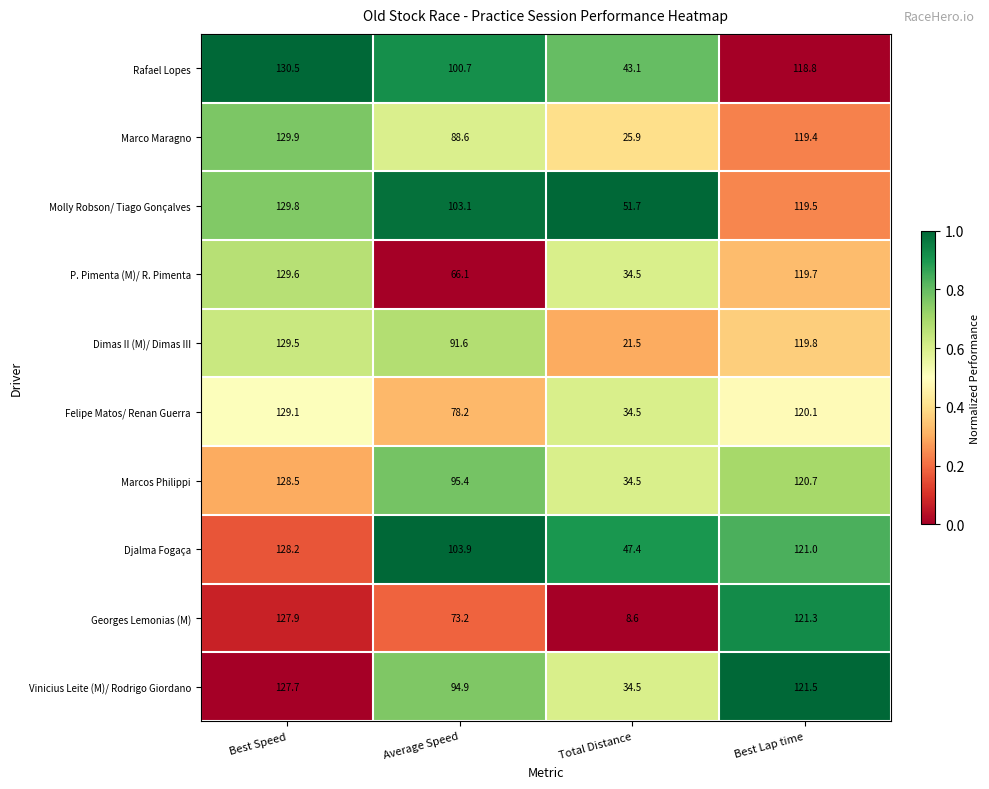

At Average Speed, list the series in order from smallest to largest.

P. Pimenta (M)/ R. Pimenta, Georges Lemonias (M), Felipe Matos/ Renan Guerra, Marco Maragno, Dimas II (M)/ Dimas III, Vinicius Leite (M)/ Rodrigo Giordano, Marcos Philippi, Rafael Lopes, Molly Robson/ Tiago Gonçalves, Djalma Fogaça